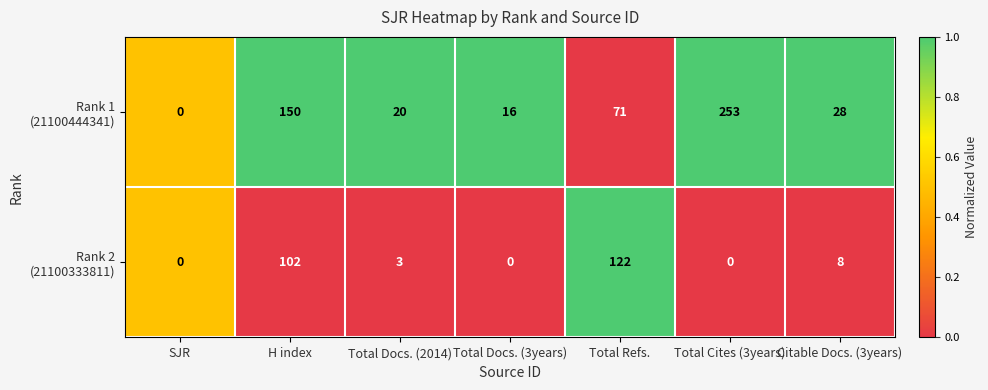

What is the spread (max minus min) of values at Total Docs. (3years)?

16